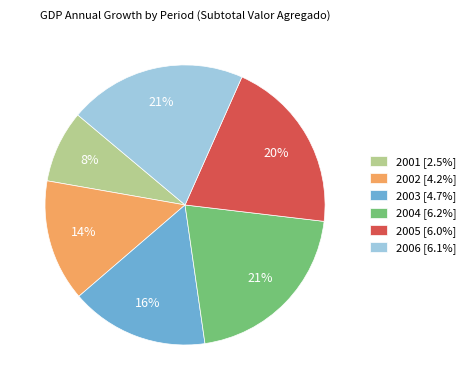

To the nearest percent, what is the difference between the 2004 and 2002 slice percentages?

7%